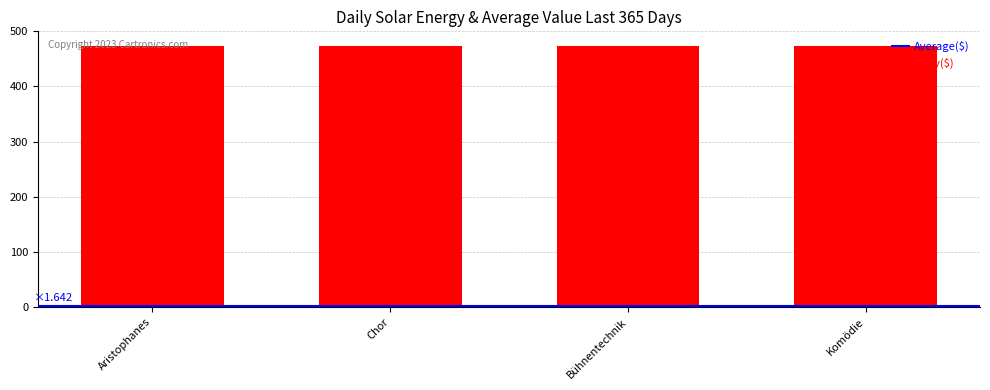

Between Bühnentechnik and Aristophanes, which is larger?

Bühnentechnik